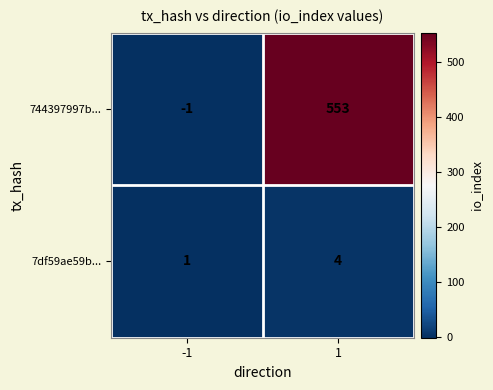

True or false: 744397997b... has a value of 553 at 1.

True